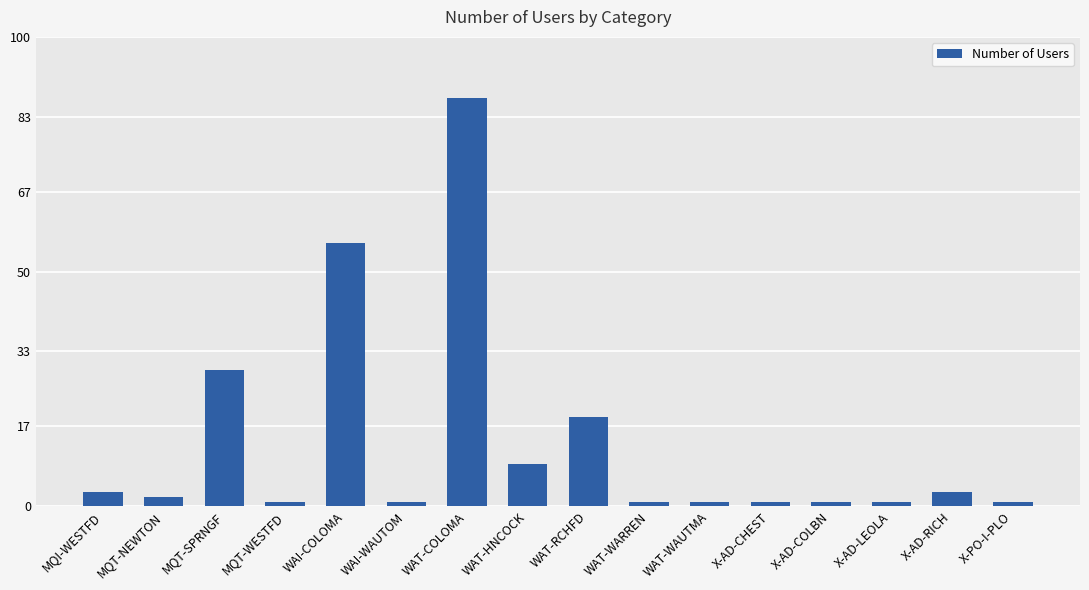

What is the label of the 5th bar from the right?

X-AD-CHEST